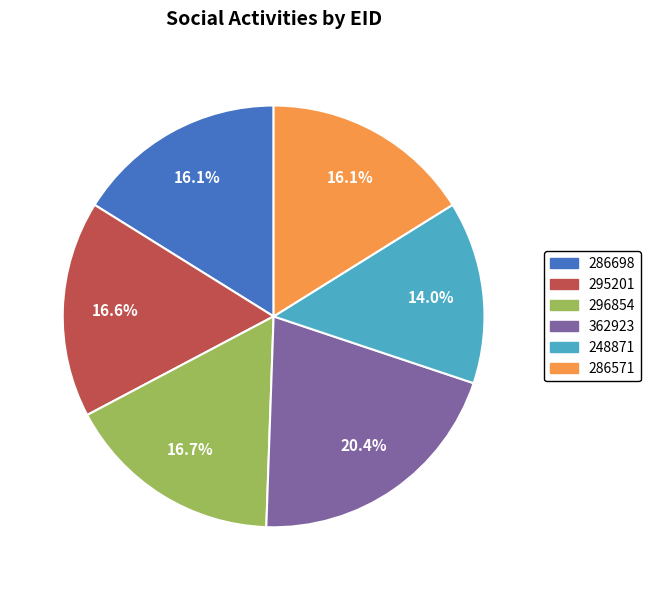

Which has a higher value, 362923 or 296854?

362923